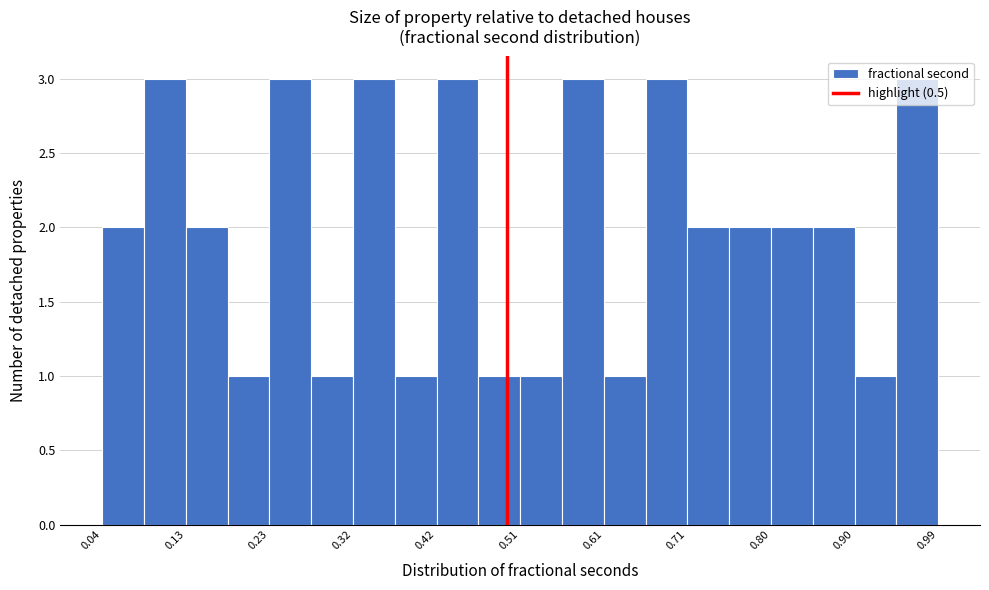

Reading left to right, list every bar in this chart as the range it spans on the x-axis followed by its height. Neither the bar edges nor the heights are printed on the chart, so give them approximately, as read against the axes.

0.04 to 0.09: 2
0.09 to 0.13: 3
0.13 to 0.18: 2
0.18 to 0.23: 1
0.23 to 0.28: 3
0.28 to 0.32: 1
0.32 to 0.37: 3
0.37 to 0.42: 1
0.42 to 0.47: 3
0.47 to 0.51: 1
0.51 to 0.56: 1
0.56 to 0.61: 3
0.61 to 0.66: 1
0.66 to 0.71: 3
0.71 to 0.75: 2
0.75 to 0.80: 2
0.80 to 0.85: 2
0.85 to 0.90: 2
0.90 to 0.94: 1
0.94 to 0.99: 3